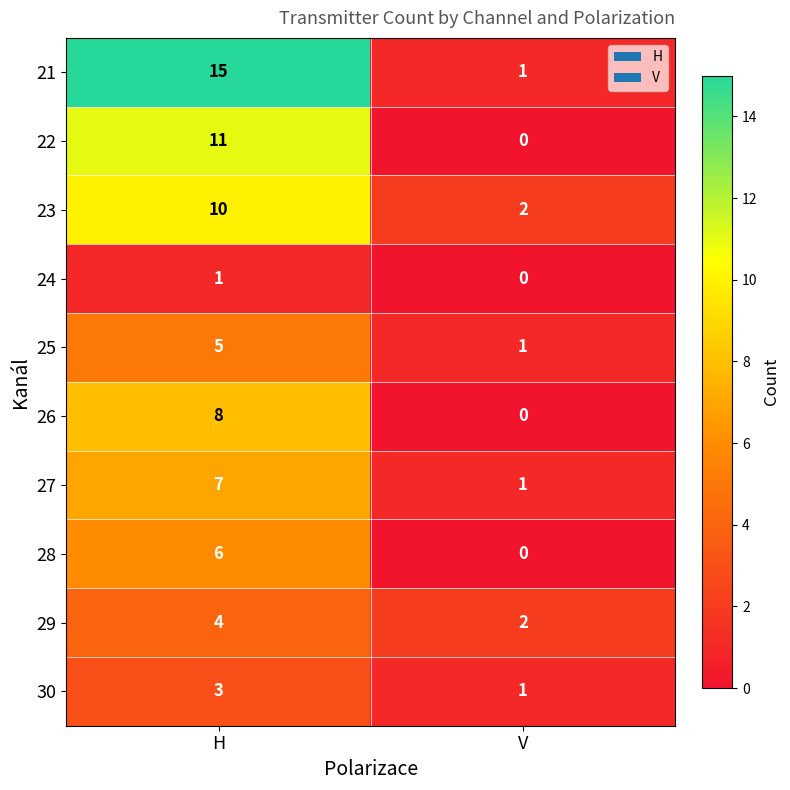

What is the total value across all series at V?

8